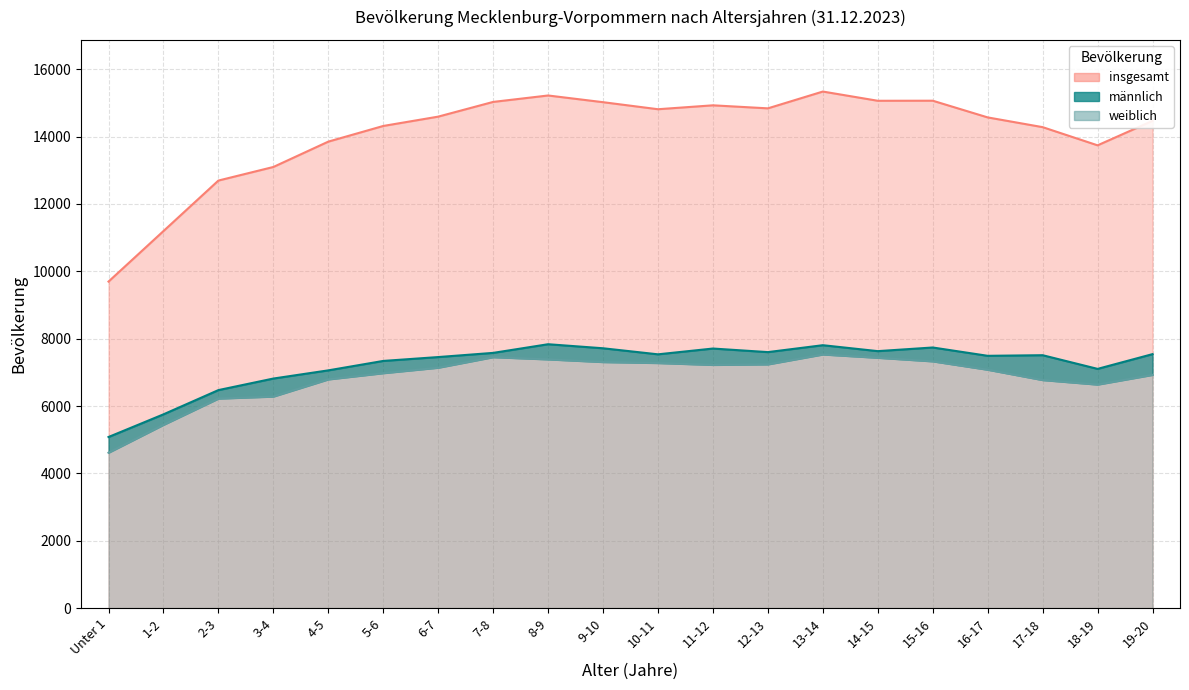

Where is the first local maximum for weiblich?

7-8